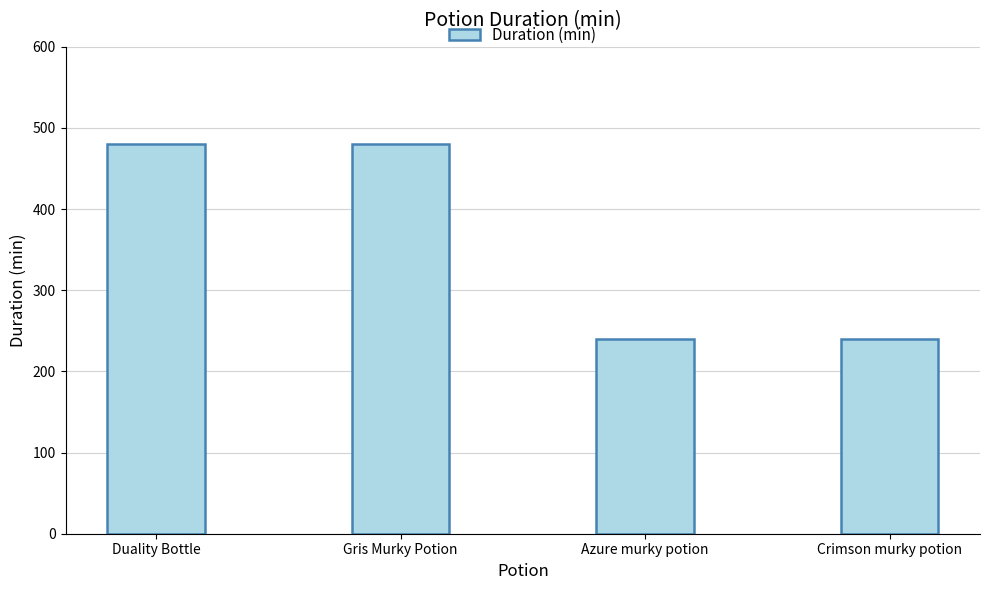

What position from the right is Duality Bottle?

4